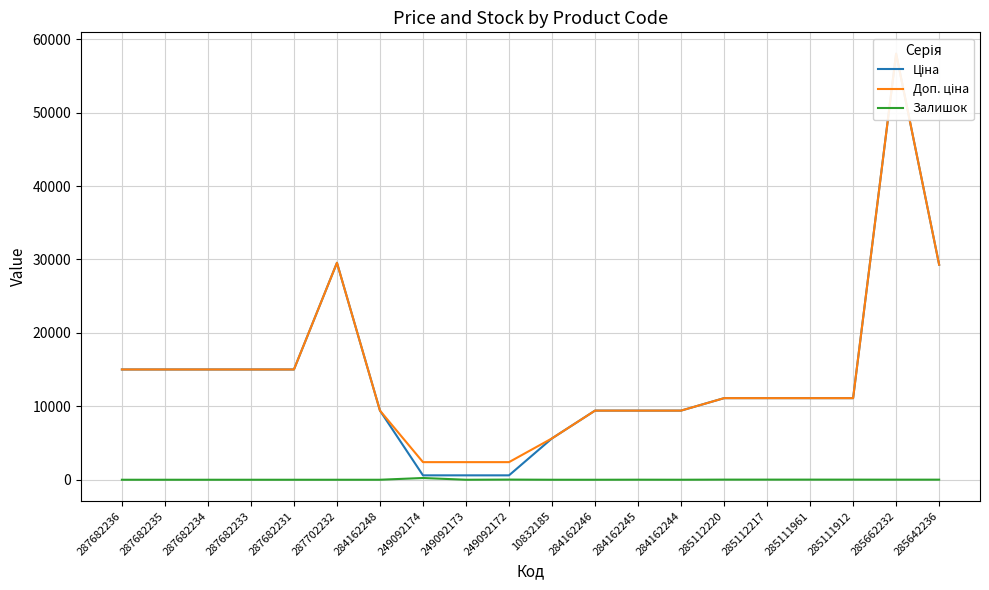

At which category does Доп. ціна reach its first local peak?

287702232